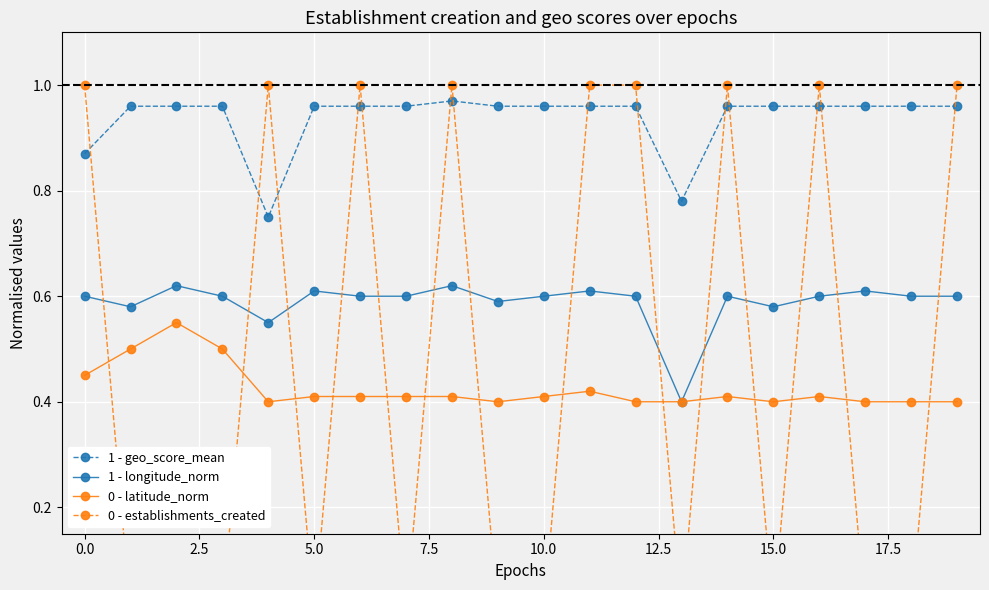

Reading right to left, what are all the values shown in this chart?

1 - geo_score_mean: 1.0	1.0	1.0	1.0	1.0	1.0	0.8	1.0	1.0	1.0	1.0	1.0	1.0	1.0	1.0	0.8	1.0	1.0	1.0	0.9
1 - longitude_norm: 0.6	0.6	0.6	0.6	0.6	0.6	0.4	0.6	0.6	0.6	0.6	0.6	0.6	0.6	0.6	0.6	0.6	0.6	0.6	0.6
0 - latitude_norm: 0.4	0.4	0.4	0.4	0.4	0.4	0.4	0.4	0.4	0.4	0.4	0.4	0.4	0.4	0.4	0.4	0.5	0.6	0.5	0.5
0 - establishments_created: 1.0	0.0	0.0	1.0	0.0	1.0	0.0	1.0	1.0	0.0	0.0	1.0	0.0	1.0	0.0	1.0	0.0	0.0	0.0	1.0